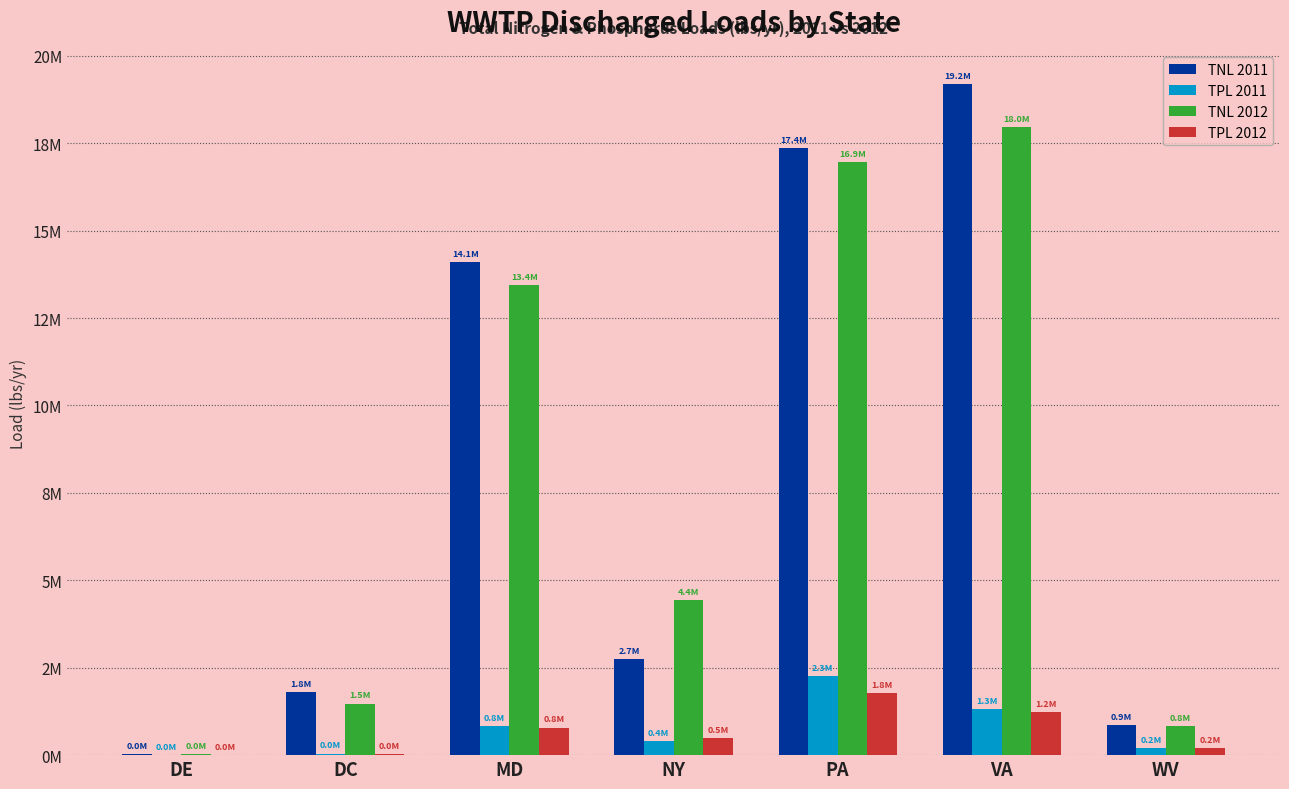

Are the bars grouped side by side (vs. stacked)?

Yes